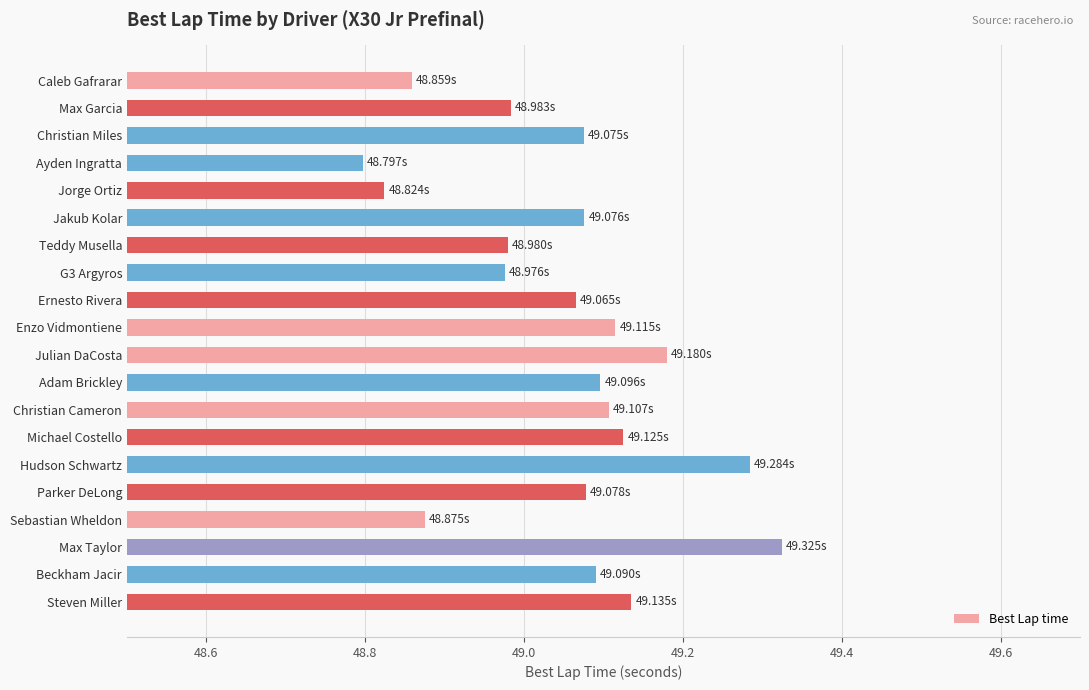

Which category has the highest value across all series?

Max Taylor